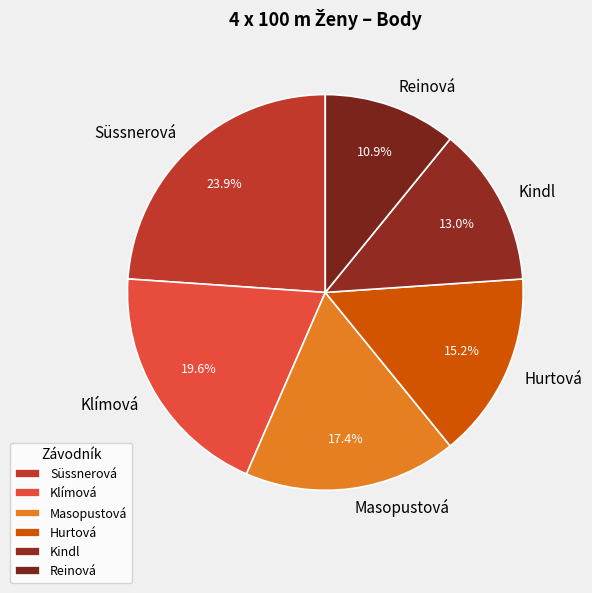

Does Kindl represent more than half of the total?

No